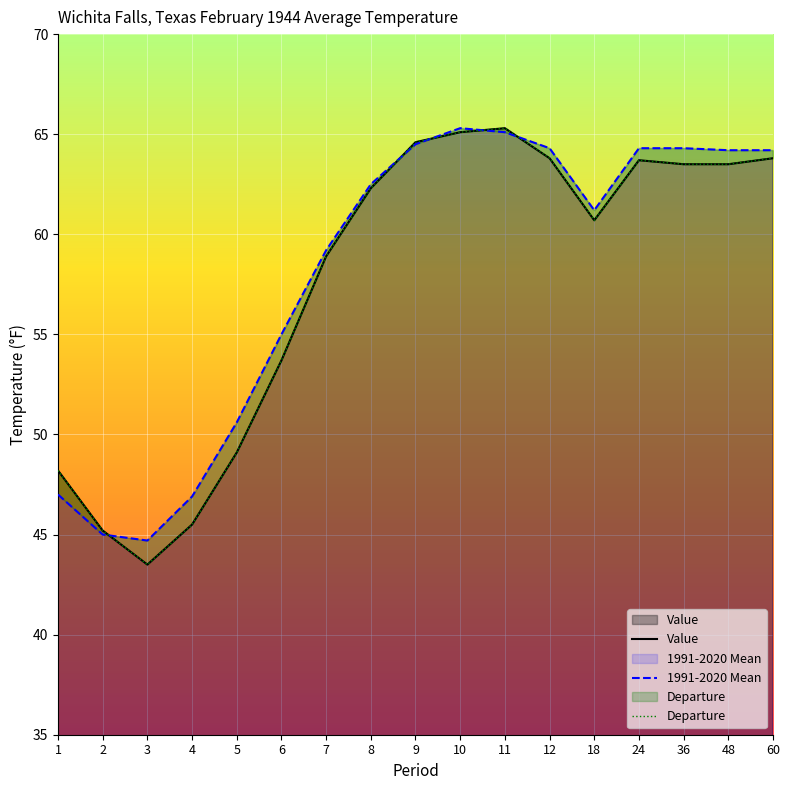

What is the value of the Value point at the 11th from the left?

65.3